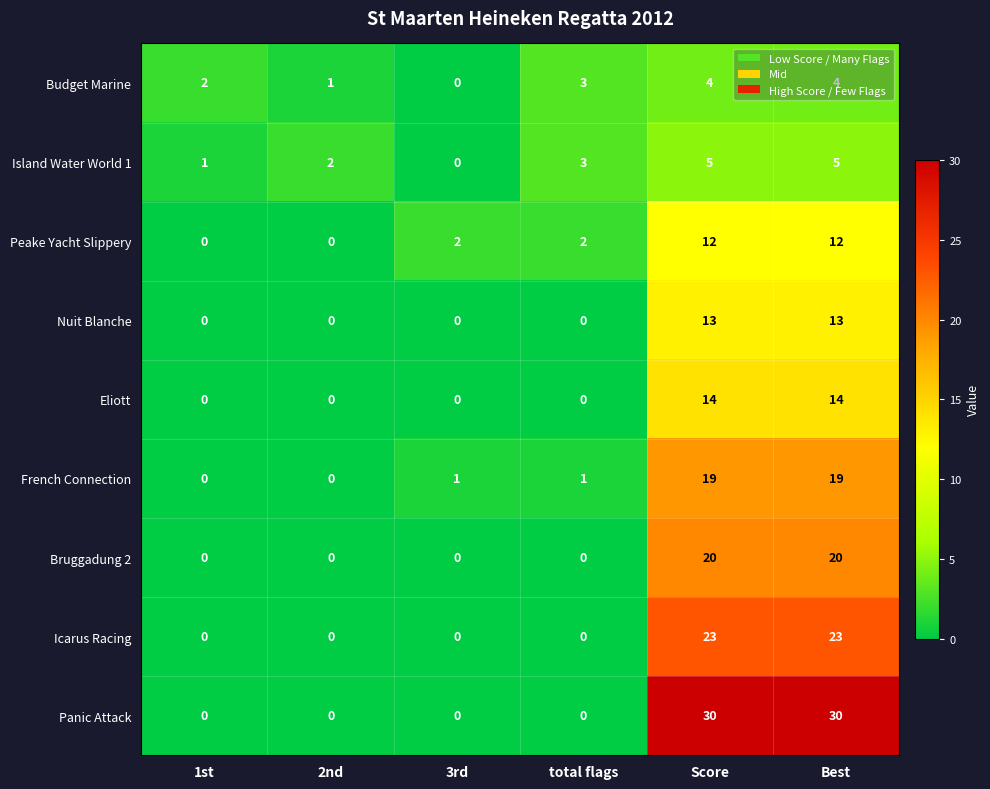

What is the maximum value for Icarus Racing?

23